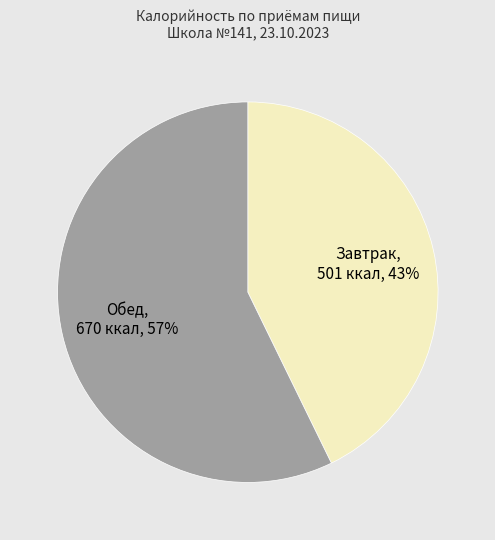

Does any single category account for the majority?

Yes